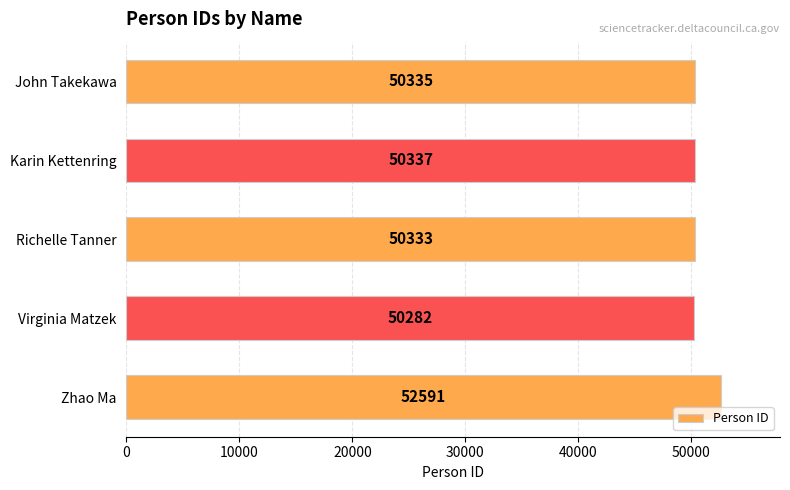

Between Richelle Tanner and Virginia Matzek, which is larger?

Richelle Tanner